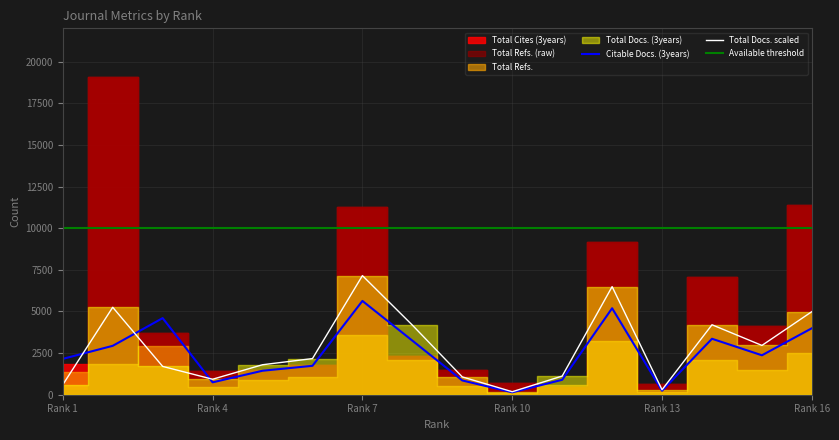

How many interior local peaks does the Total Refs. series have?

4